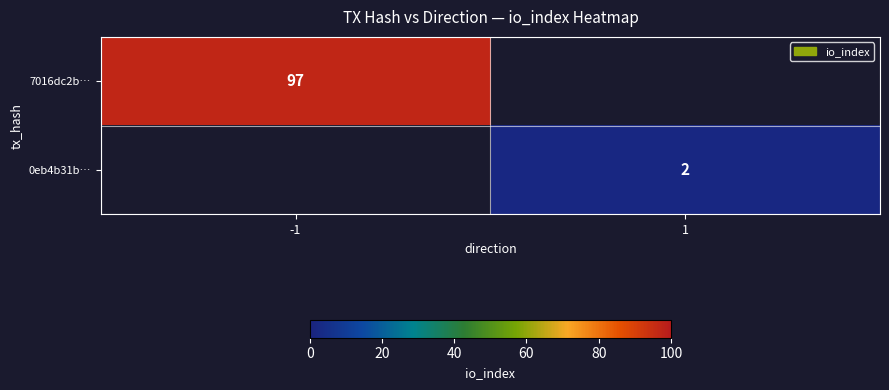

True or false: 7016dc2b… has a value of 63 at -1.

False